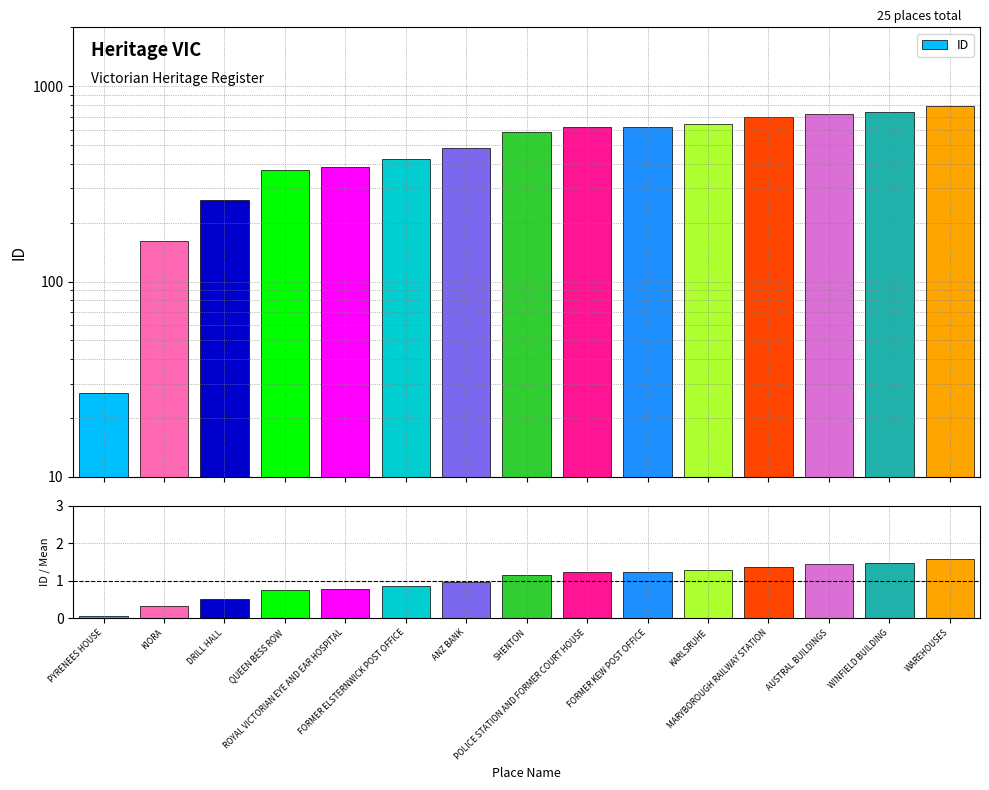

The value of ID / Mean at MARYBOROUGH RAILWAY STATION is 2.2. True or false?

False